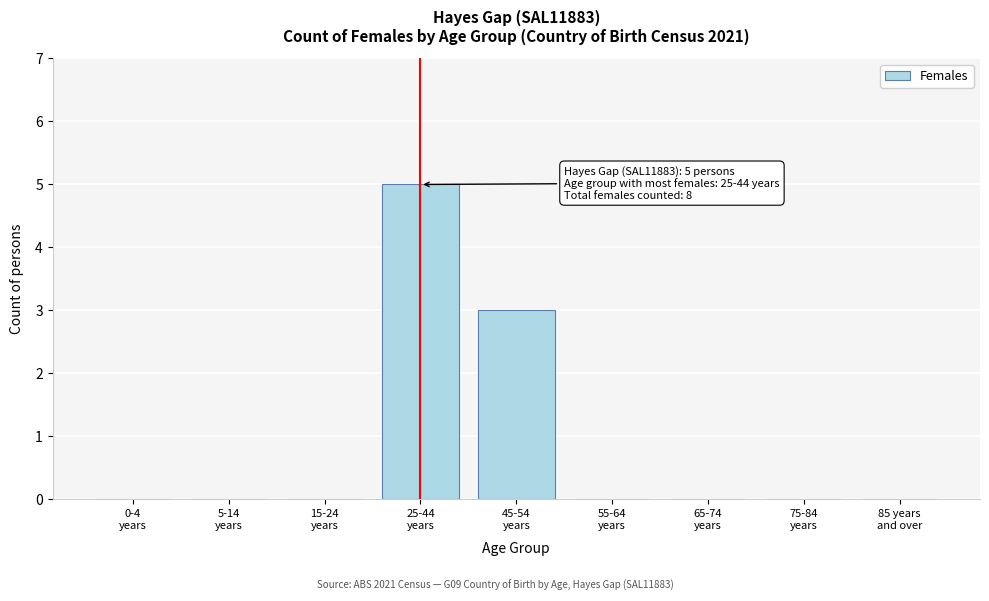

What is the greatest value displayed?

5